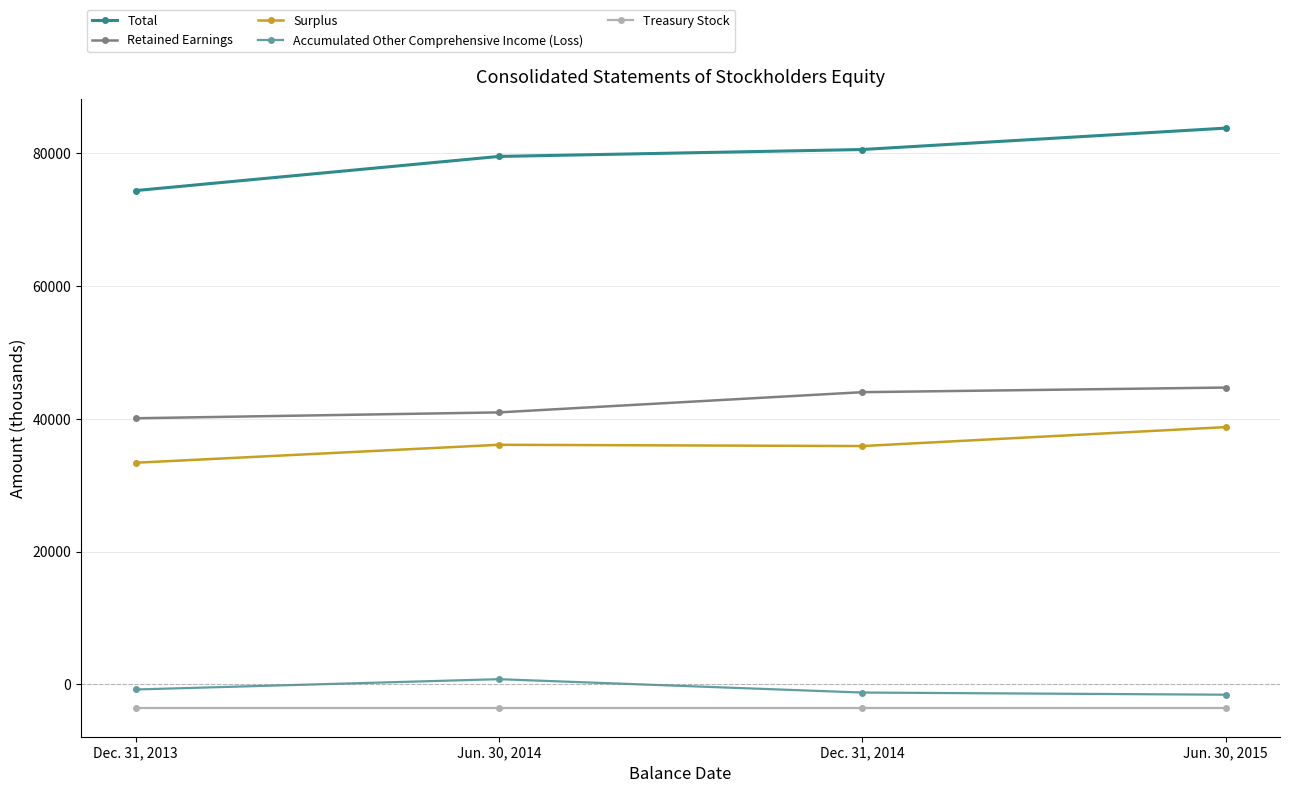

The Total series shows 109500 at Dec. 31, 2014. True or false?

False